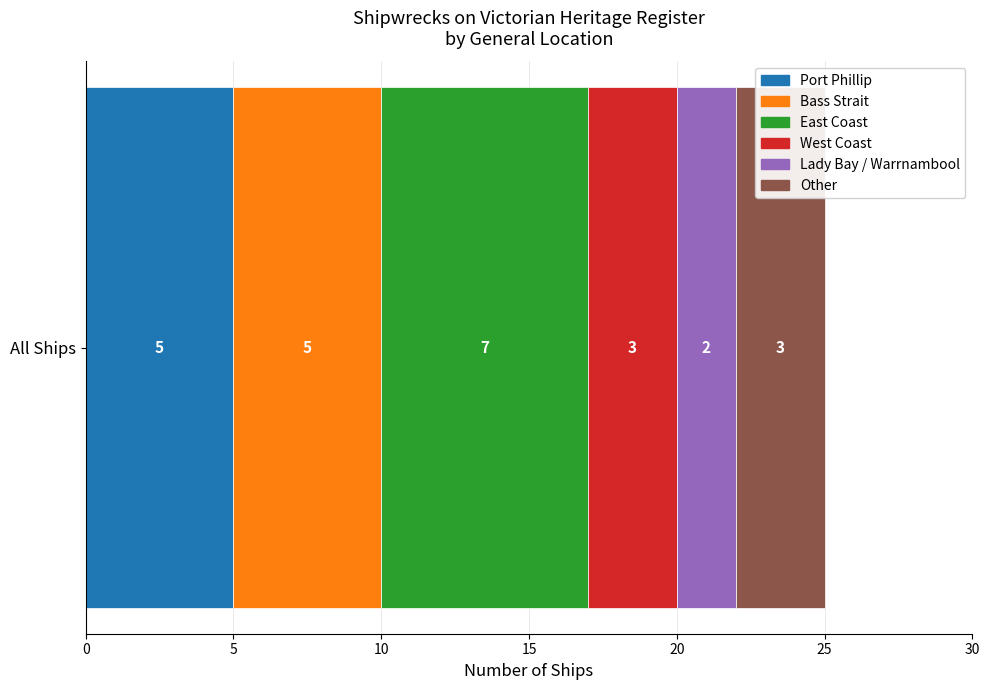

Reading left to right, what are all the values shown in this chart?

counts=5	1=5	2=7	3=3	4=2	5=3